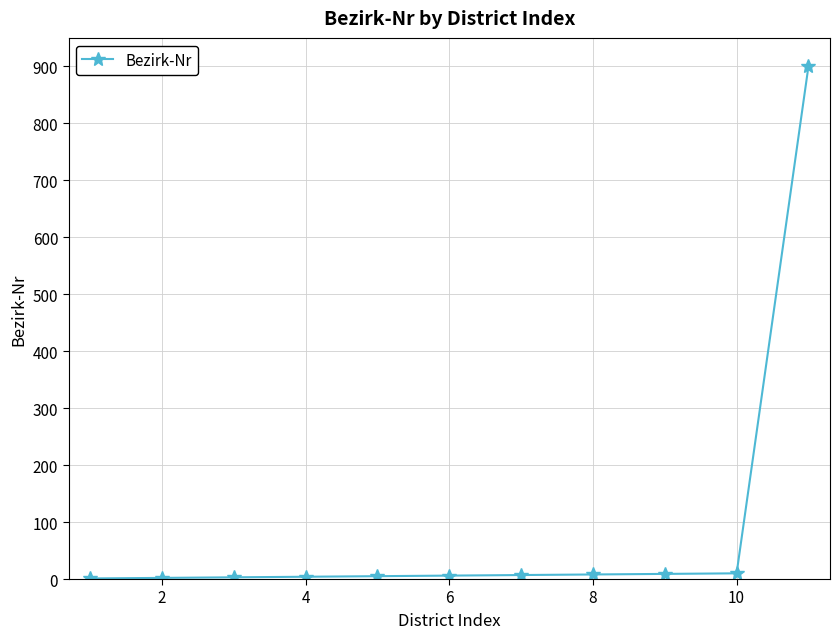

How many data points are less than 6?

5